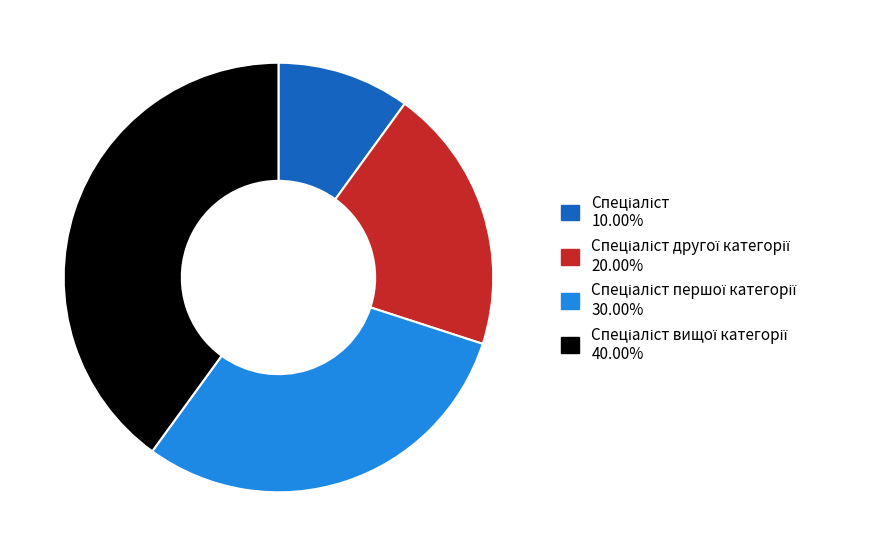

Is there a majority slice in this chart?

No